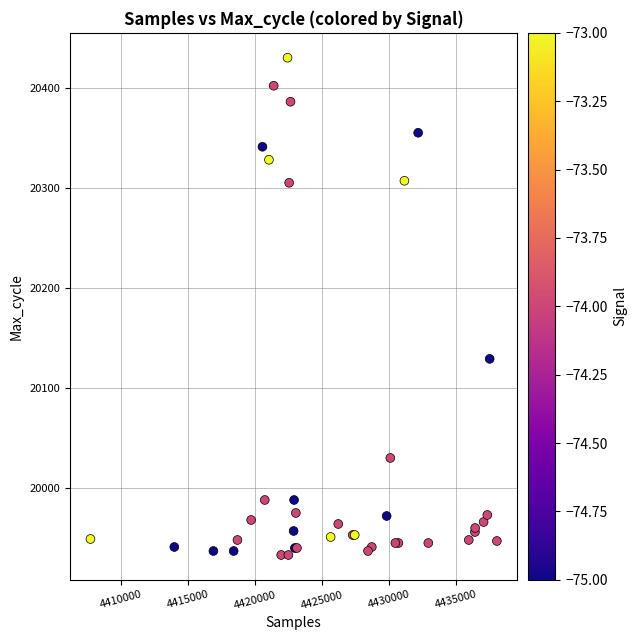

What Y value in the scatter plot is closest to 20181?

20129